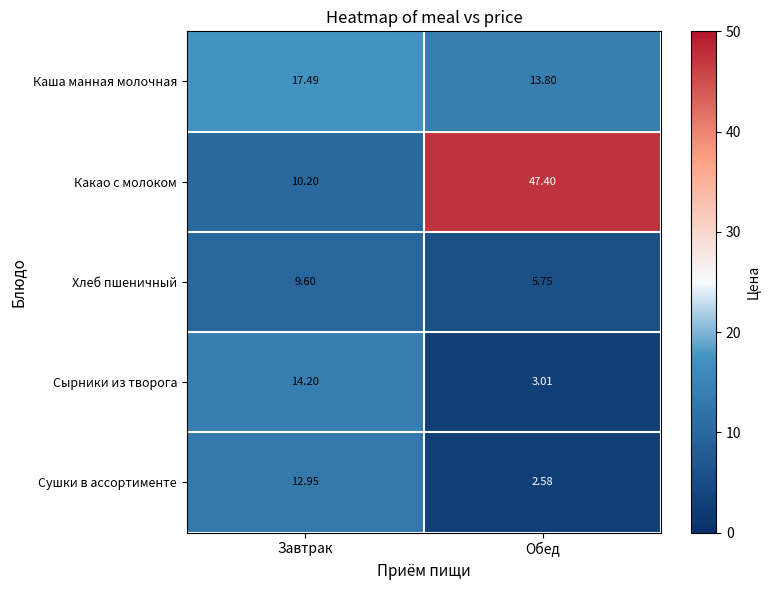

At which label does Сушки в ассортименте first exceed 12?

Завтрак